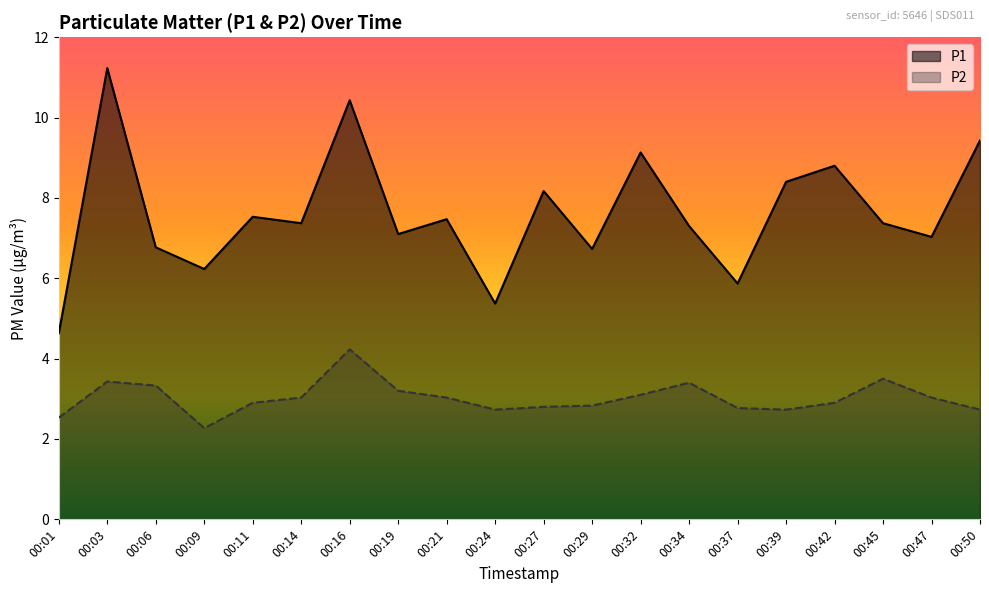

At which category is the sum across all series the highest?

00:03